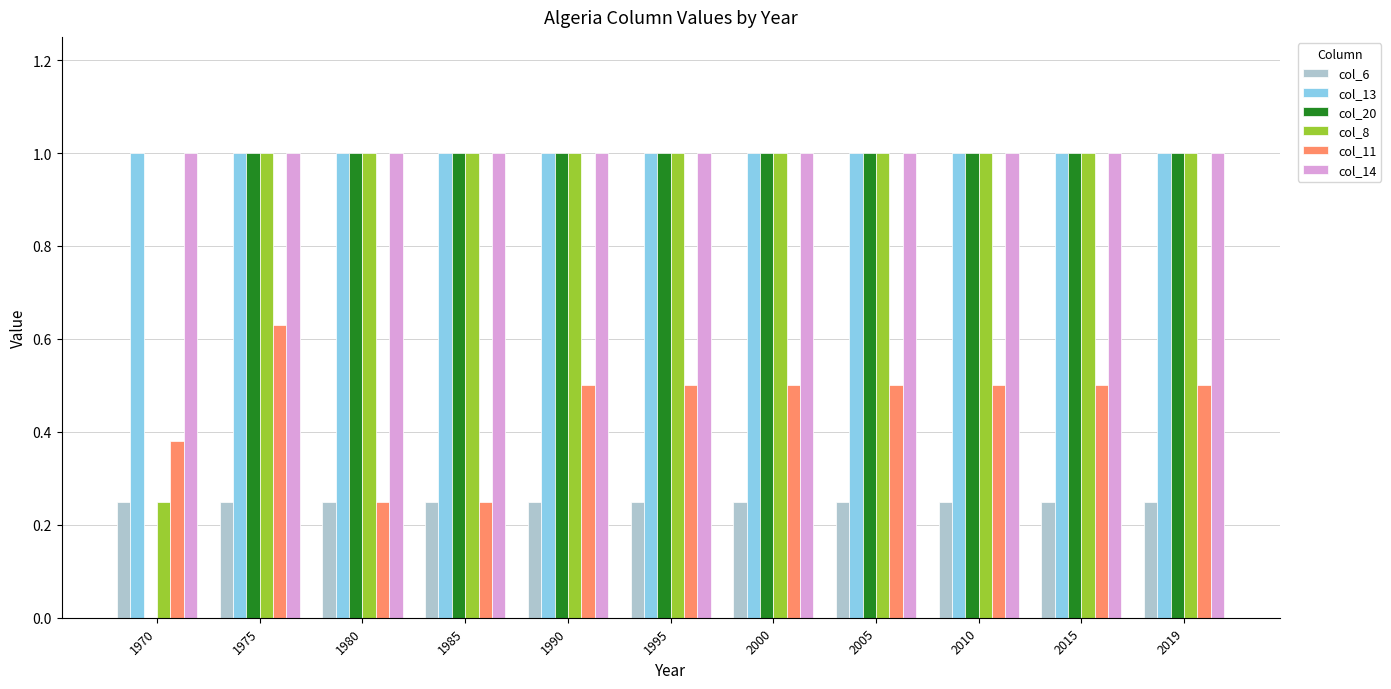

Are the bars horizontal?

No